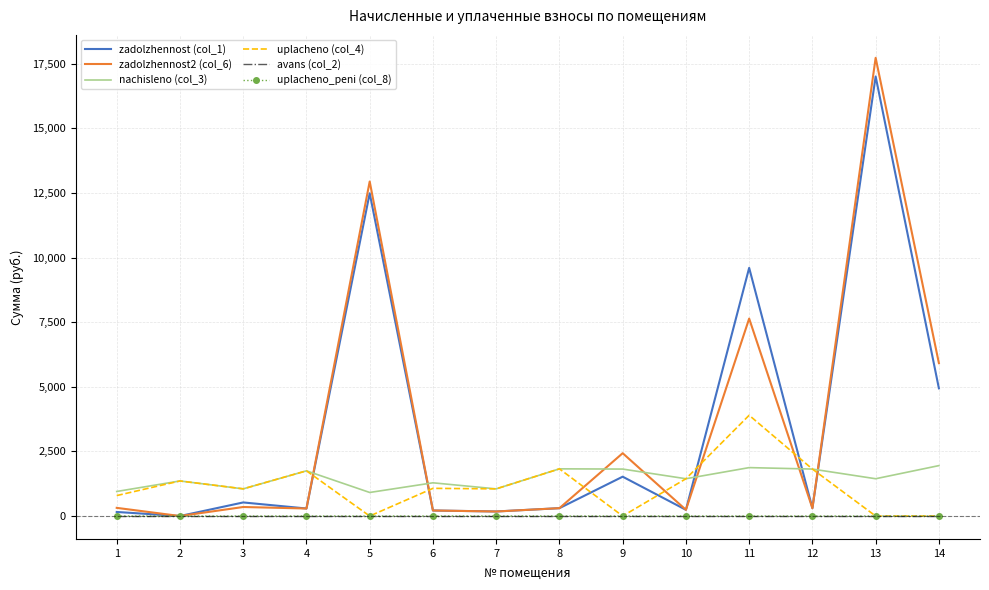

Where is the first local minimum for nachisleno (col_3)?

3